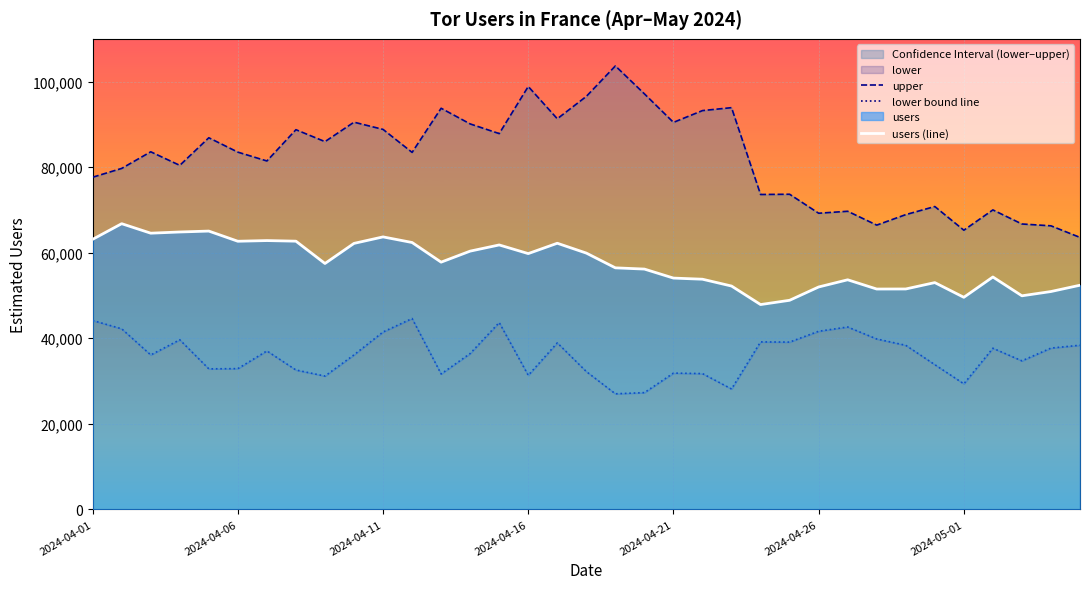

List the series in order of their overall mean, highest first.

upper, users (line), lower bound line